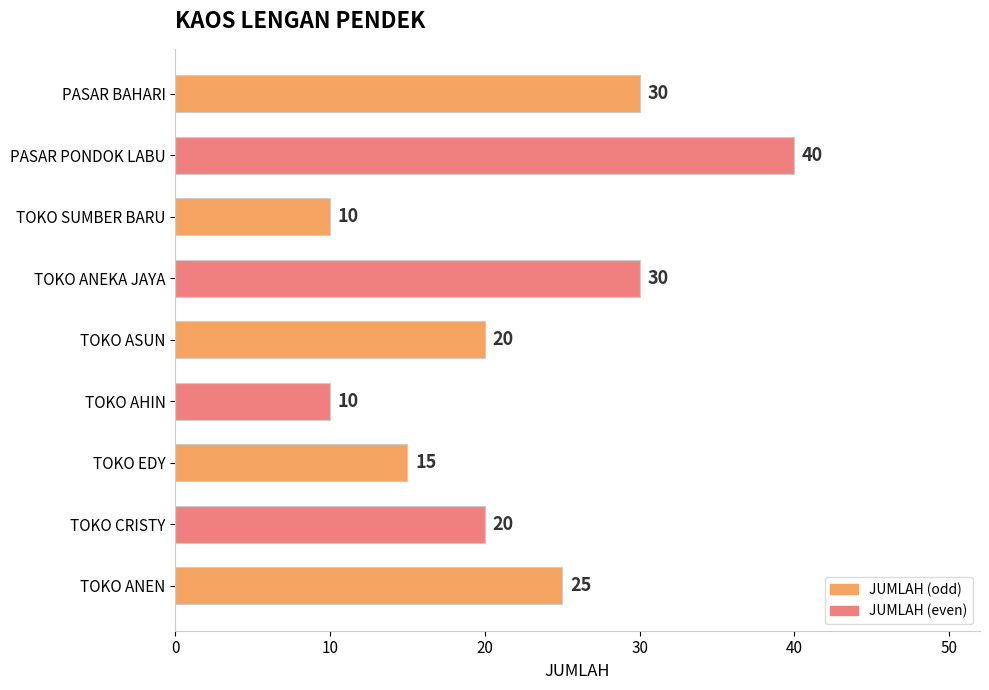

How many values are between 15 and 30?

6